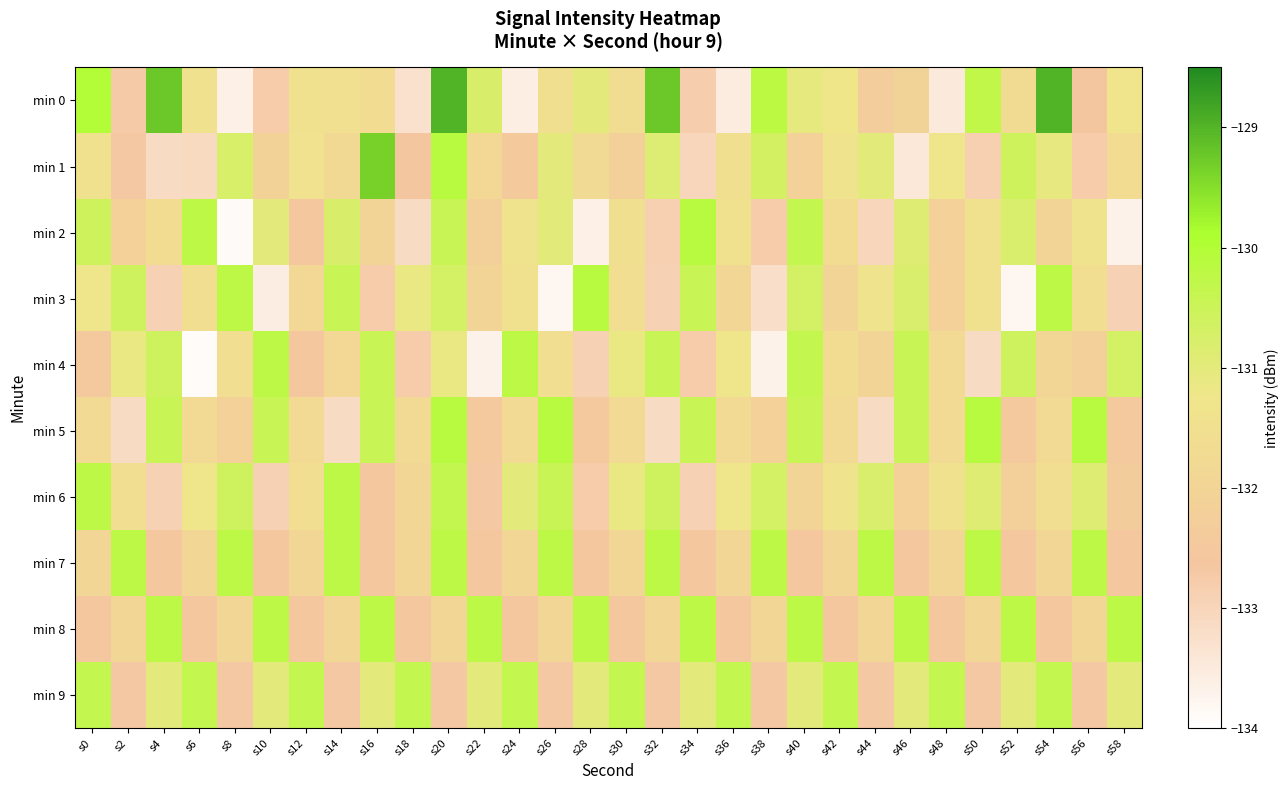

How many data points does each series have?

30